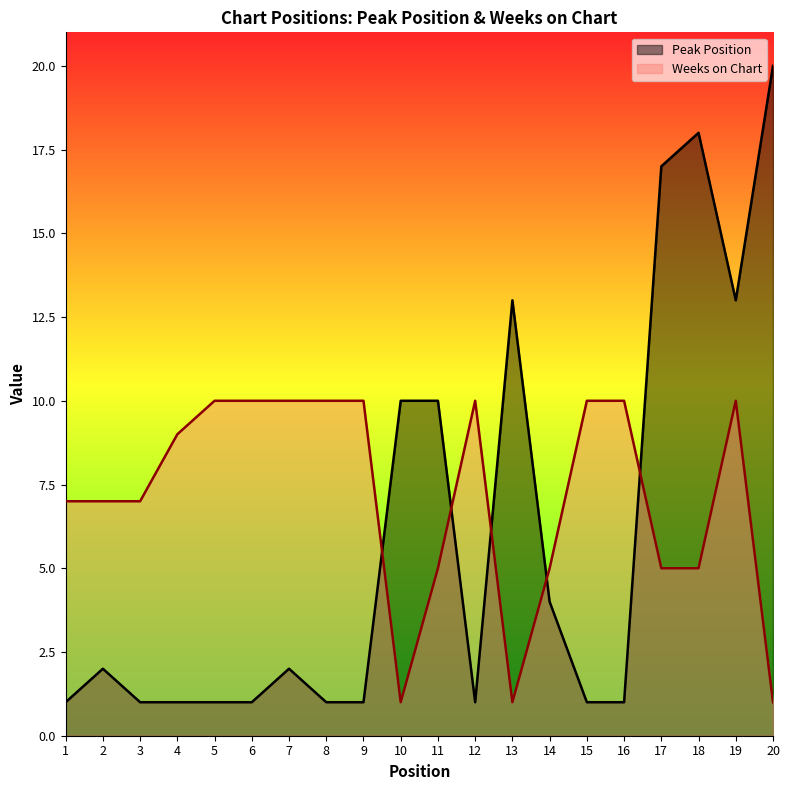

Rank the series by their maximum value, from highest to lowest.

Peak Position, Weeks on Chart